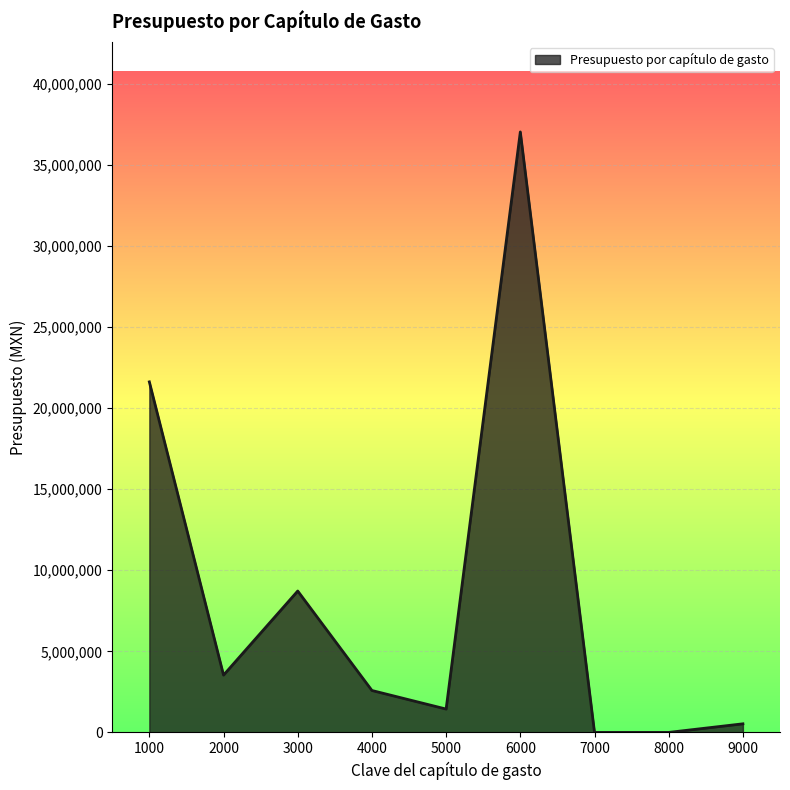

The value at 2000 is 3533863.9. True or false?

True